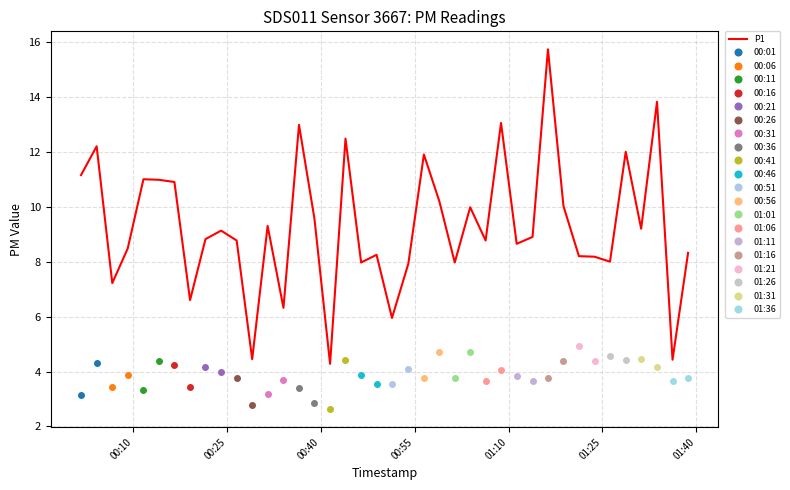

Is it true that the value at 16 is 2.2?

False